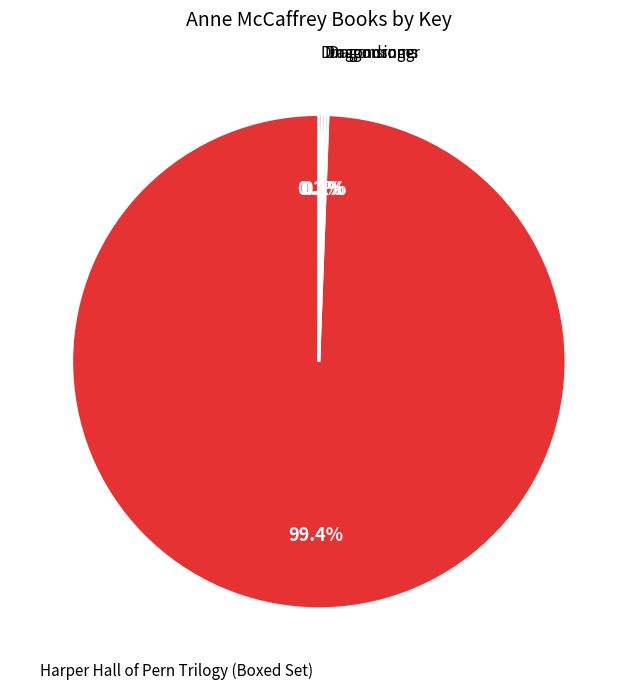

What portion of the pie excludes Harper Hall of Pern Trilogy (Boxed Set)?

0.6%